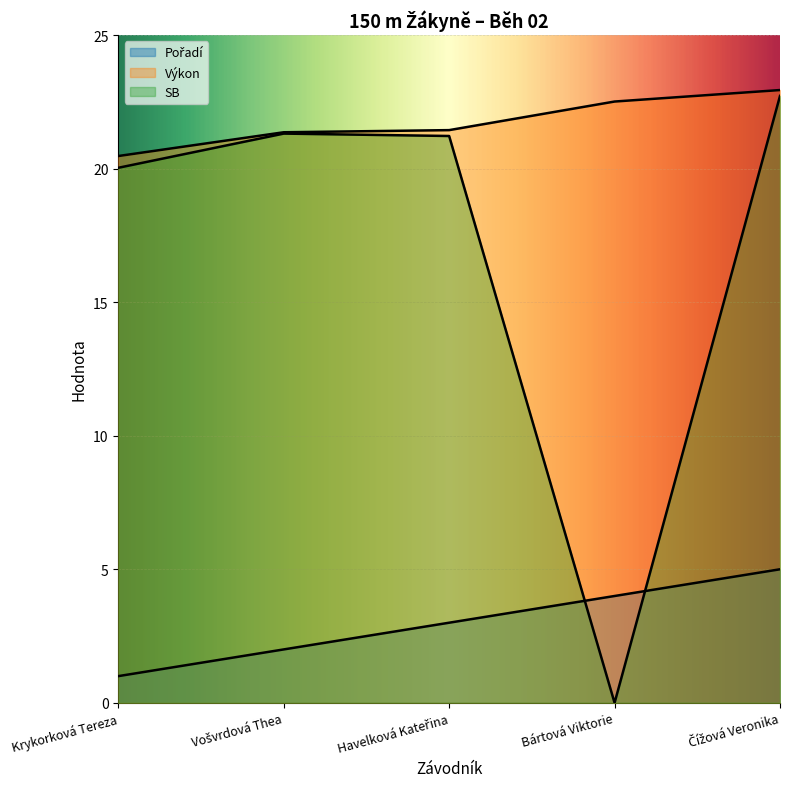

Which series has the largest range (max minus min)?

SB